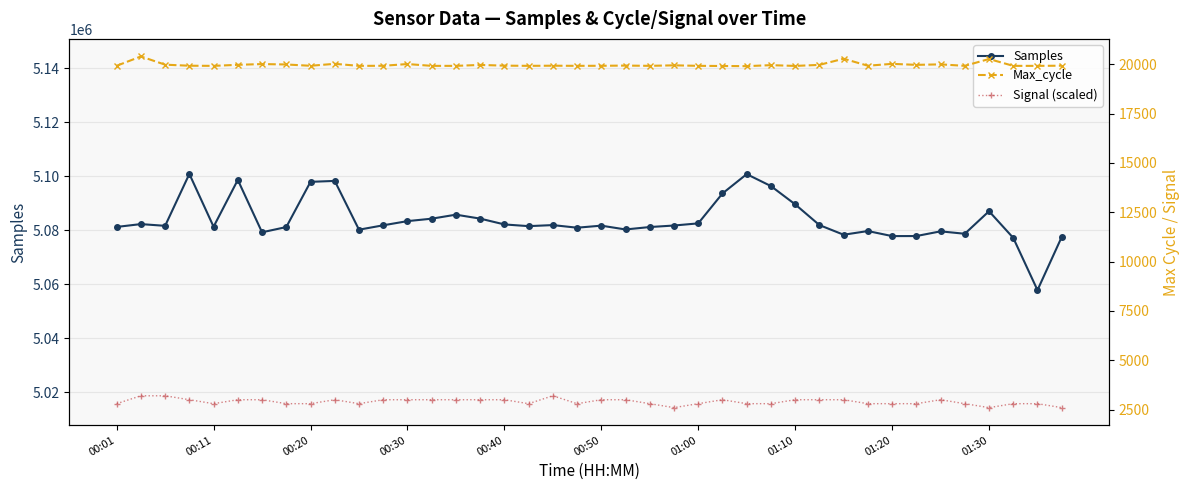

What is the highest value of the Samples series?

5100792